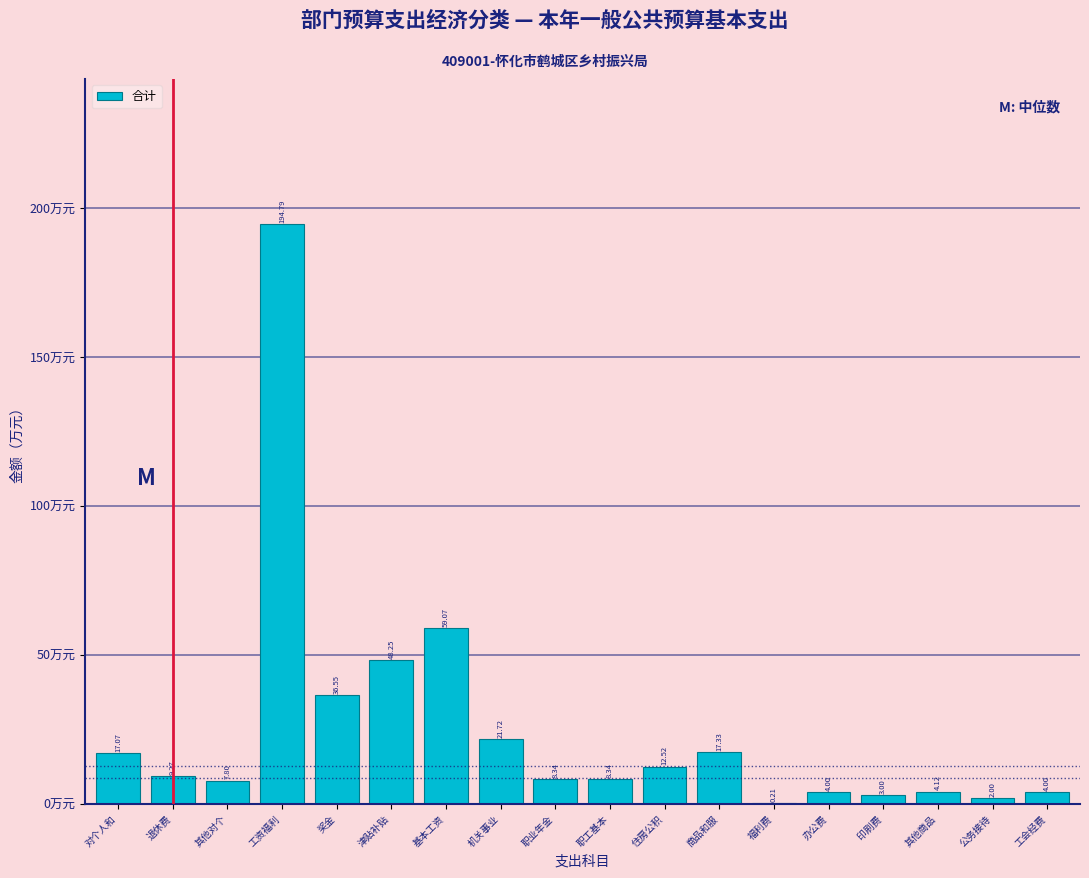

What is the sum of the values at 办公费 and 其他商品?

8.1